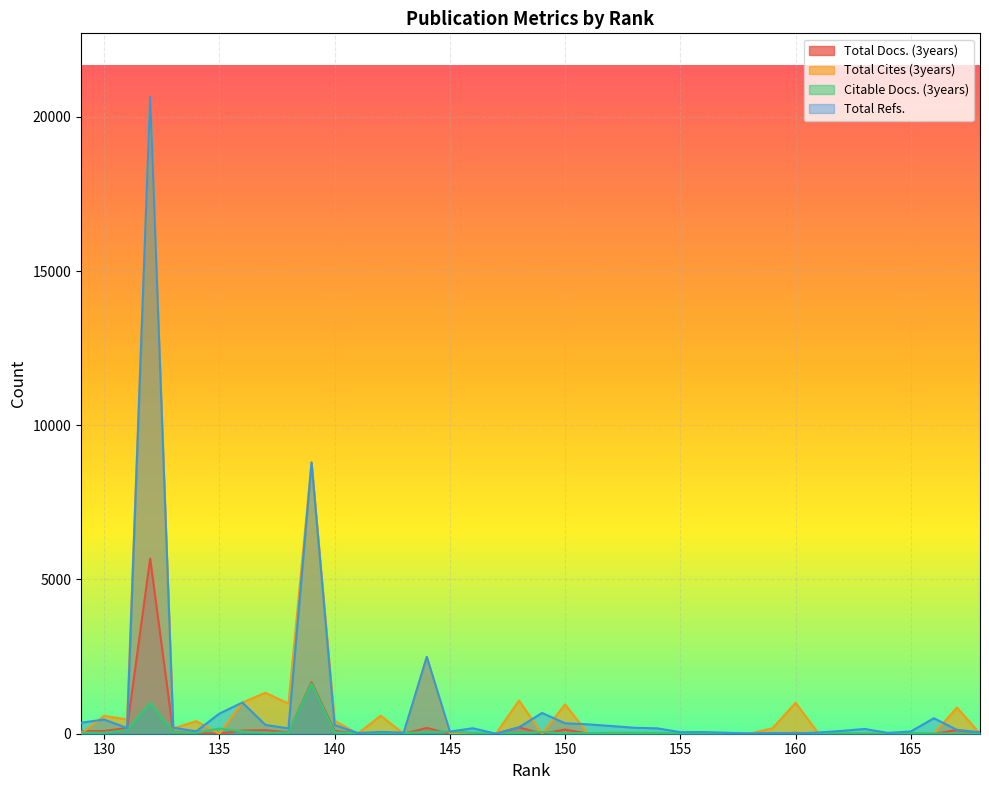

Reading left to right, list all the values displayed in this chart.

Total Docs. (3years): 168=0	167=117	166=0	165=0	164=0	163=0	162=0	161=0	160=28	159=11	158=0	157=0	156=0	155=0	154=0	153=0	152=0	151=0	150=136	149=0	148=207	147=0	146=0	145=0	144=187	143=0	142=23	141=0	140=92	139=1672	138=43	137=115	136=105	135=0	134=25	133=44	132=5675	131=184	130=88	129=86
Total Cites (3years): 168=0	167=849	166=0	165=0	164=0	163=0	162=0	161=0	160=1001	159=178	158=0	157=0	156=0	155=0	154=0	153=0	152=0	151=0	150=949	149=0	148=1073	147=0	146=0	145=0	144=2490	143=0	142=583	141=0	140=422	139=8792	138=977	137=1328	136=1011	135=0	134=408	133=173	132=20642	131=460	130=580	129=0
Citable Docs. (3years): 168=0	167=0	166=10	165=17	164=0	163=9	162=12	161=8	160=4	159=2	158=4	157=2	156=25	155=25	154=27	153=29	152=30	151=18	150=16	149=54	148=33	147=0	146=30	145=69	144=59	143=21	142=4	141=7	140=51	139=1631	138=37	137=36	136=74	135=168	134=31	133=47	132=1003	131=121	130=35	129=40
Total Refs.: 168=49	167=124	166=502	165=74	164=25	163=154	162=92	161=40	160=4	159=25	158=7	157=32	156=52	155=52	154=174	153=194	152=250	151=304	150=339	149=673	148=207	147=0	146=177	145=72	144=2490	143=36	142=57	141=25	140=282	139=8792	138=173	137=286	136=1011	135=651	134=78	133=195	132=20642	131=184	130=460	129=356